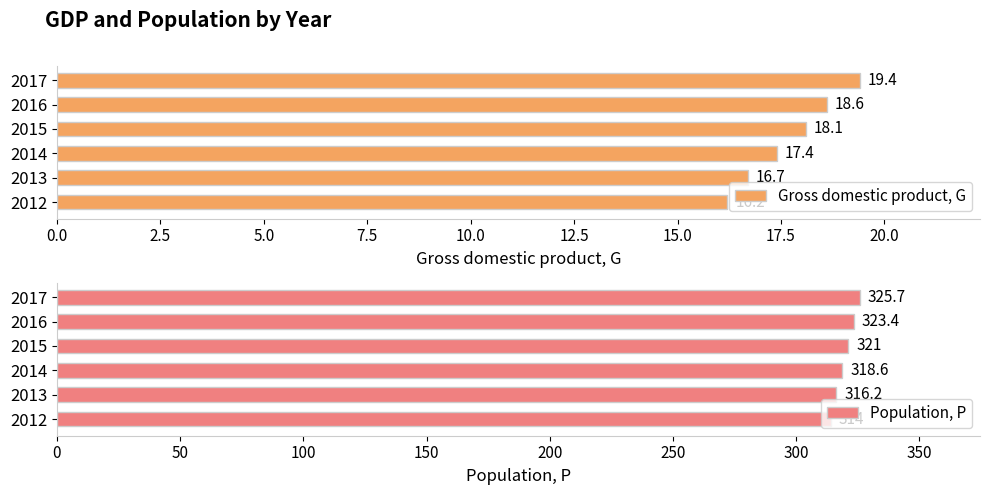

Rank the categories by Gross domestic product, G value from lowest to highest.

2012, 2013, 2014, 2015, 2016, 2017